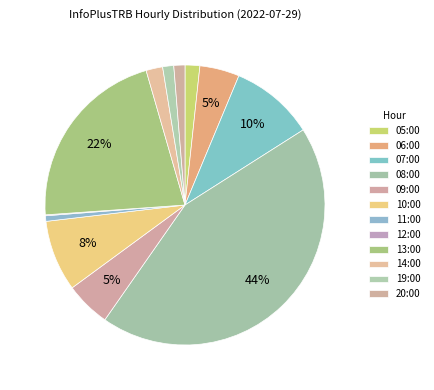

What is the smallest slice in the pie chart?

12:00